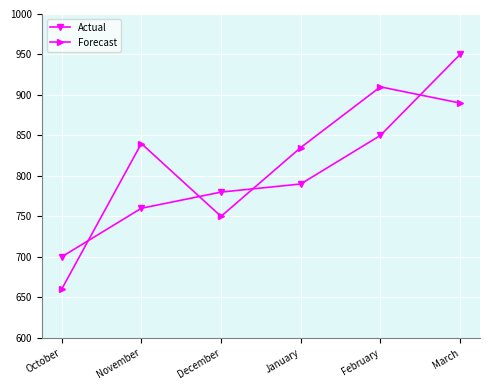

Is this an area chart (filled region under the line)?

No